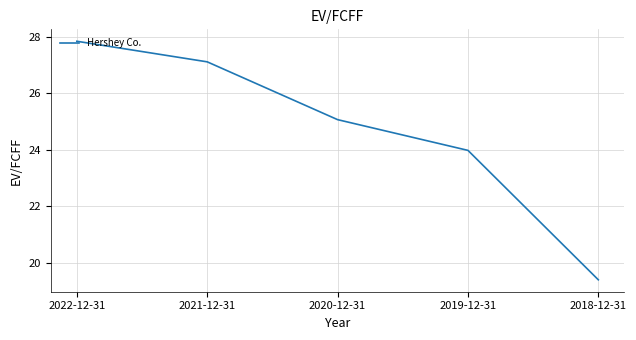

What is the ratio of the value at 2022-12-31 to the value at 2021-12-31?

1.0